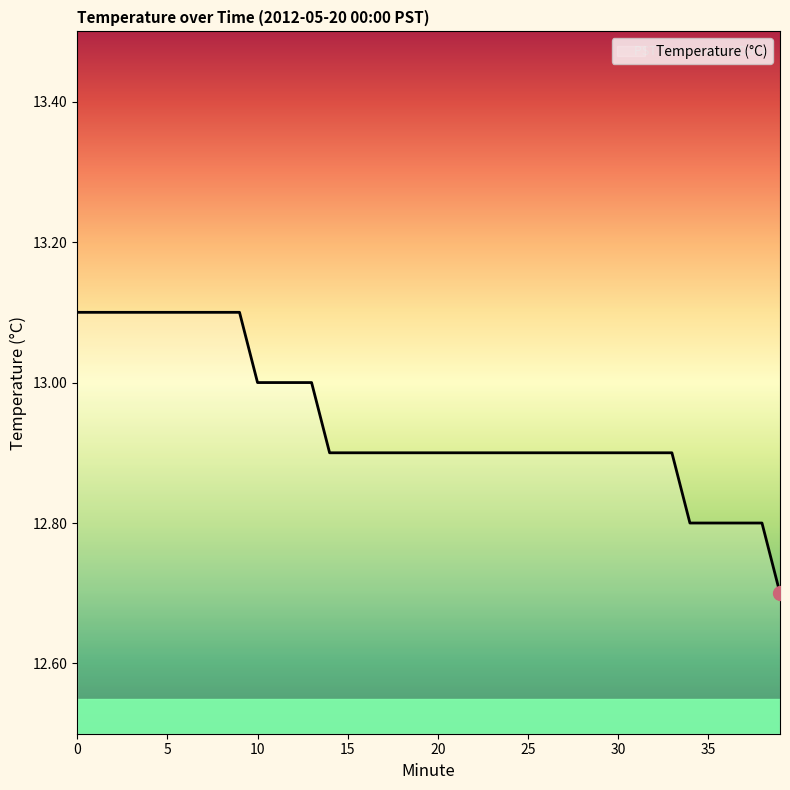

What is the maximum value shown in the chart?

13.1